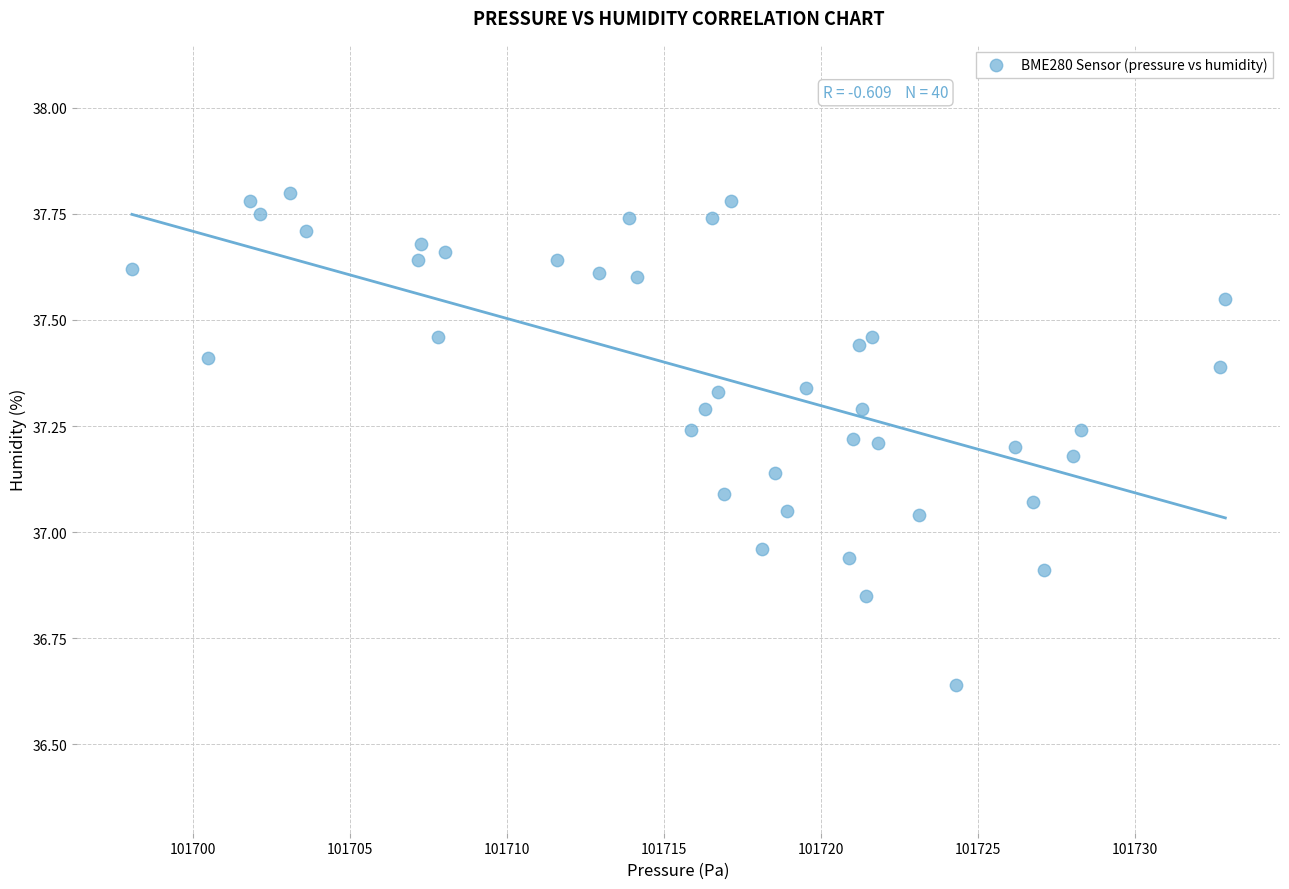

What is the range of Y values (max minus min)?

1.2